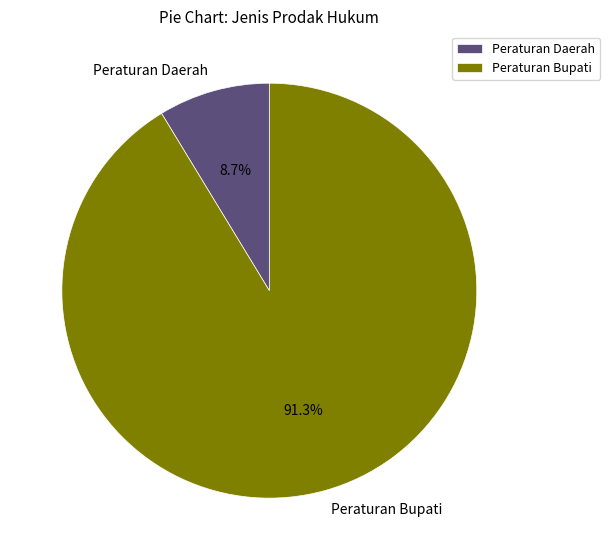

Which has a higher value, Peraturan Bupati or Peraturan Daerah?

Peraturan Bupati